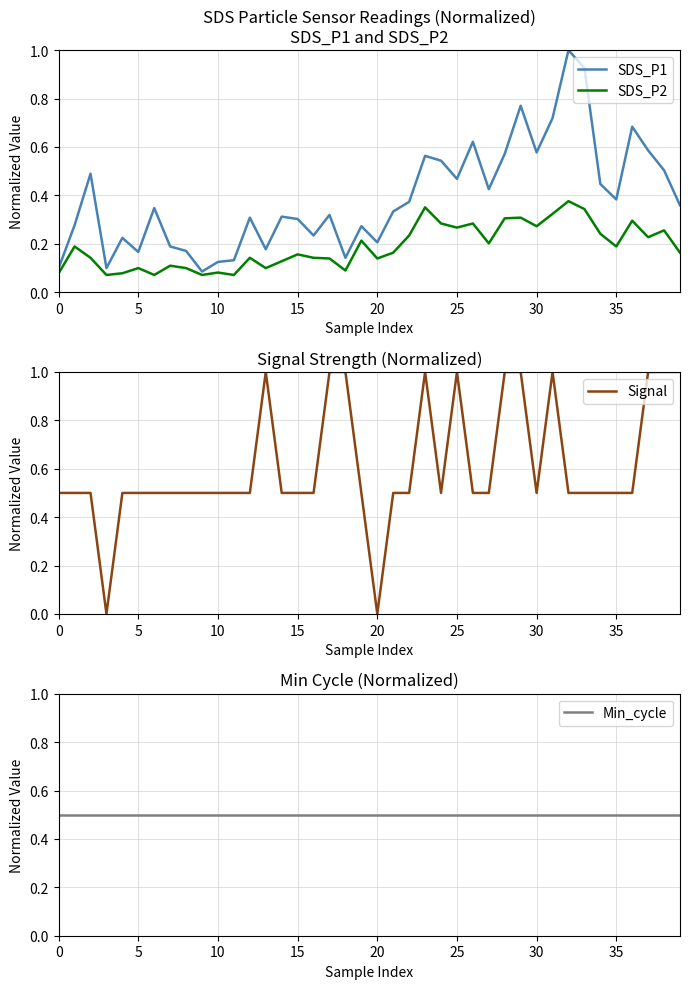

Which series has the widest spread of values?

Signal